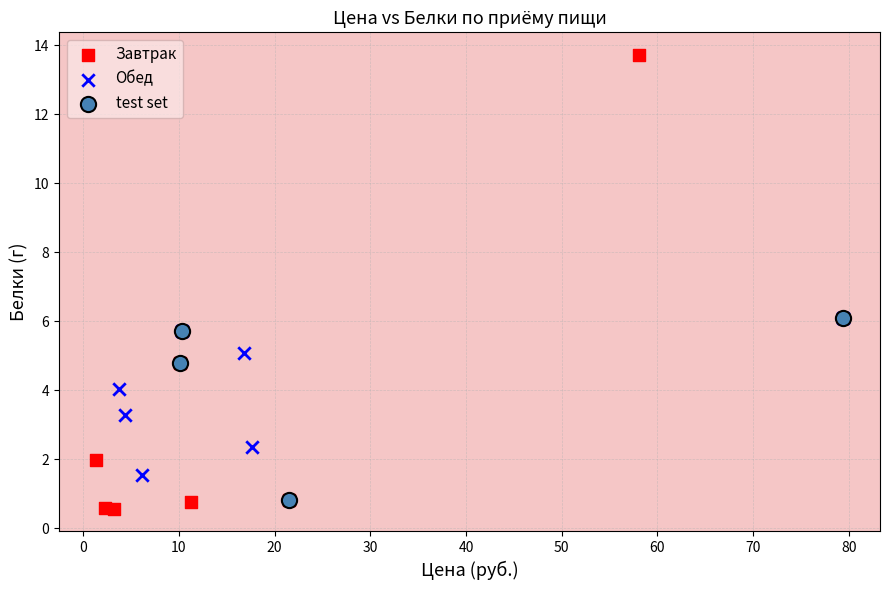

Which series reaches the maximum Y coordinate?

Завтрак